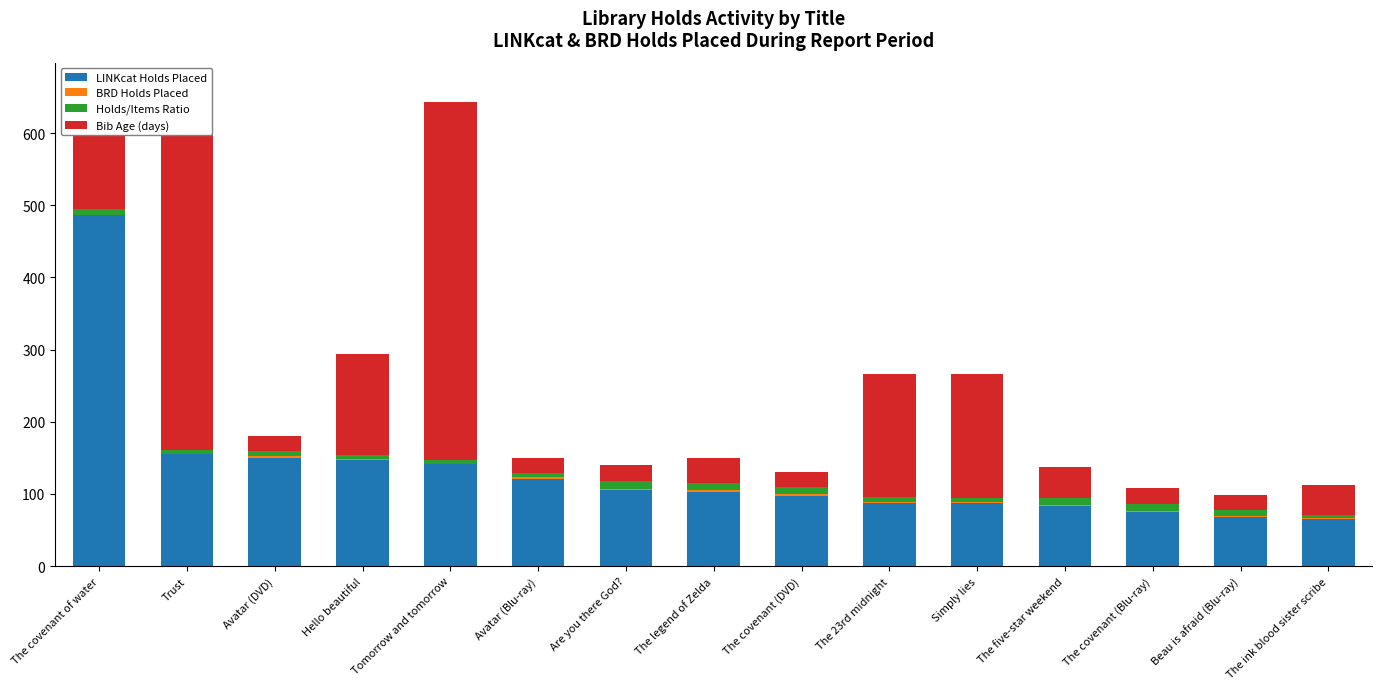

How many groups of bars are there?

15